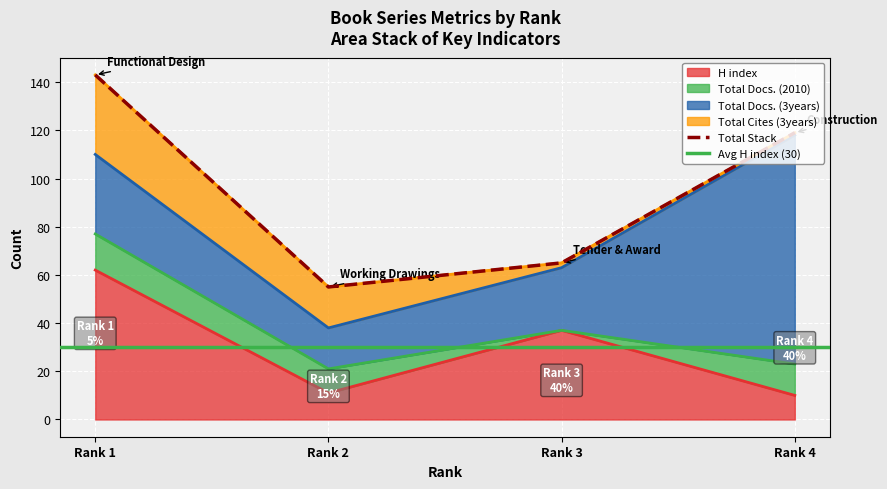

What is the value of the Total Docs. (2010) point at the 1st from the left?

15